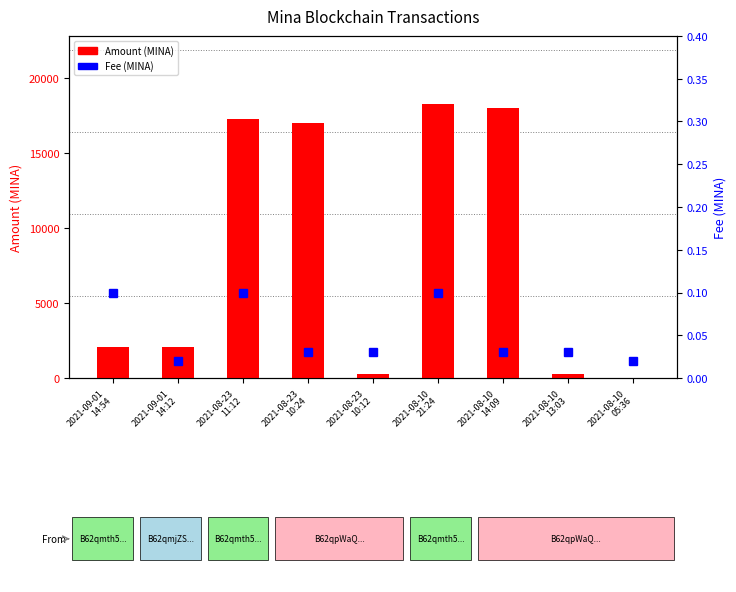

Reading left to right, list all the values displayed in this chart.

Amount (MINA): 2101.1	2101.2	17257.2	17000.0	257.4	18263.7	18000.0	250.9	14.0
Fee (MINA): 0.1	0.0	0.1	0.0	0.0	0.1	0.0	0.0	0.0